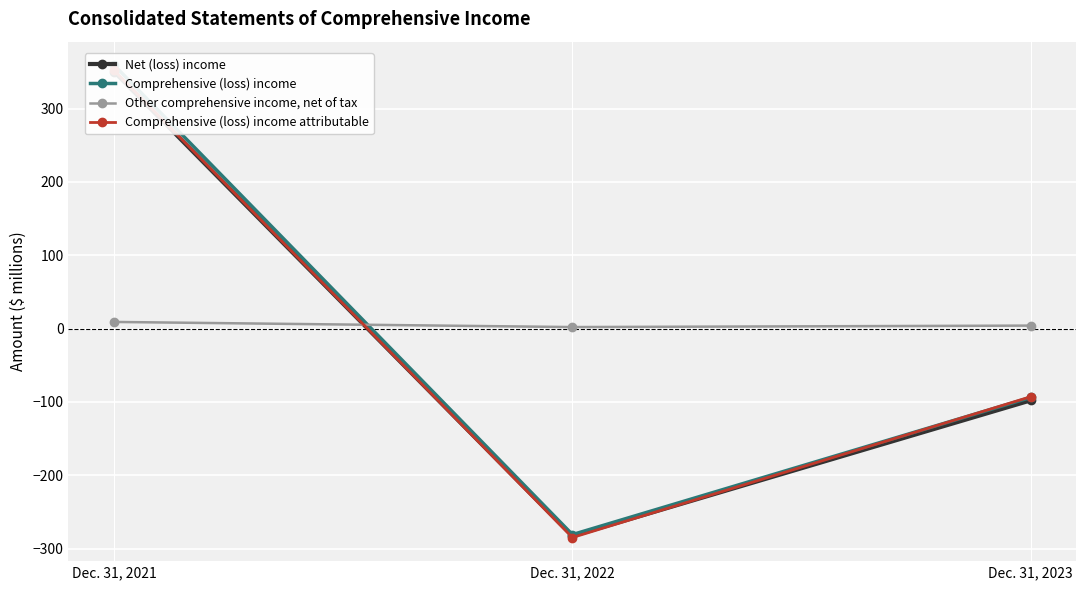

How many positive values does the Comprehensive (loss) income series have?

1